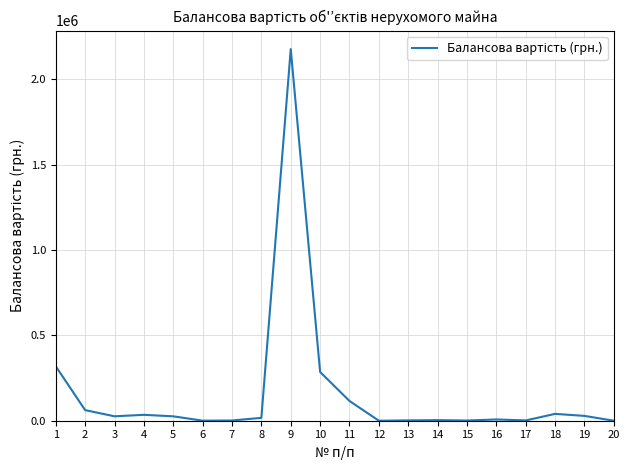

Is it true that the value at 9 is 2175996?

True